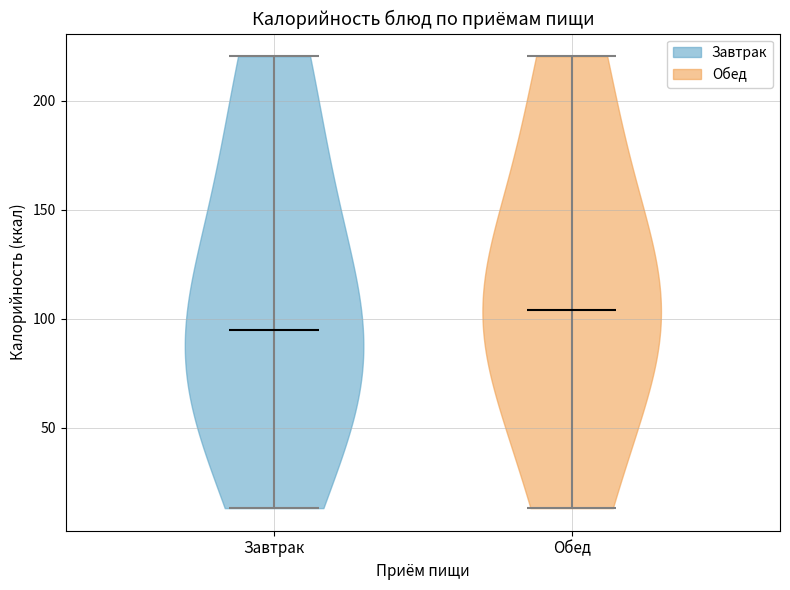

Reading left to right, read every violin against the y-axis: where its median line is, and the lowest and highest points it reaches. The values are not printed on the chart, so give them approximately, as read against the axis.

Завтрак: median line 95, lowest point 15, highest point 220
Обед: median line 105, lowest point 15, highest point 220